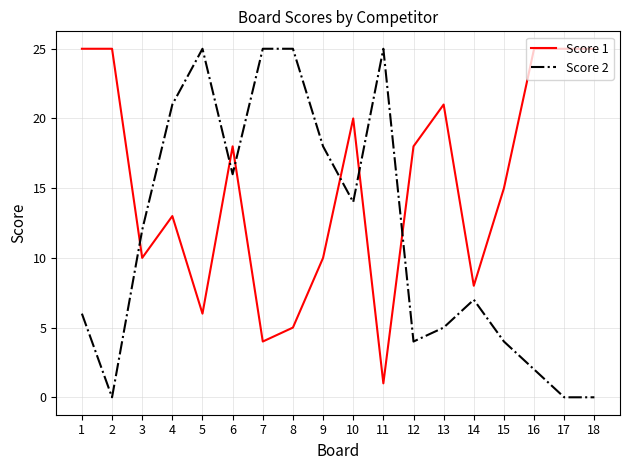

How many values in the Score 2 series are below 12?

9